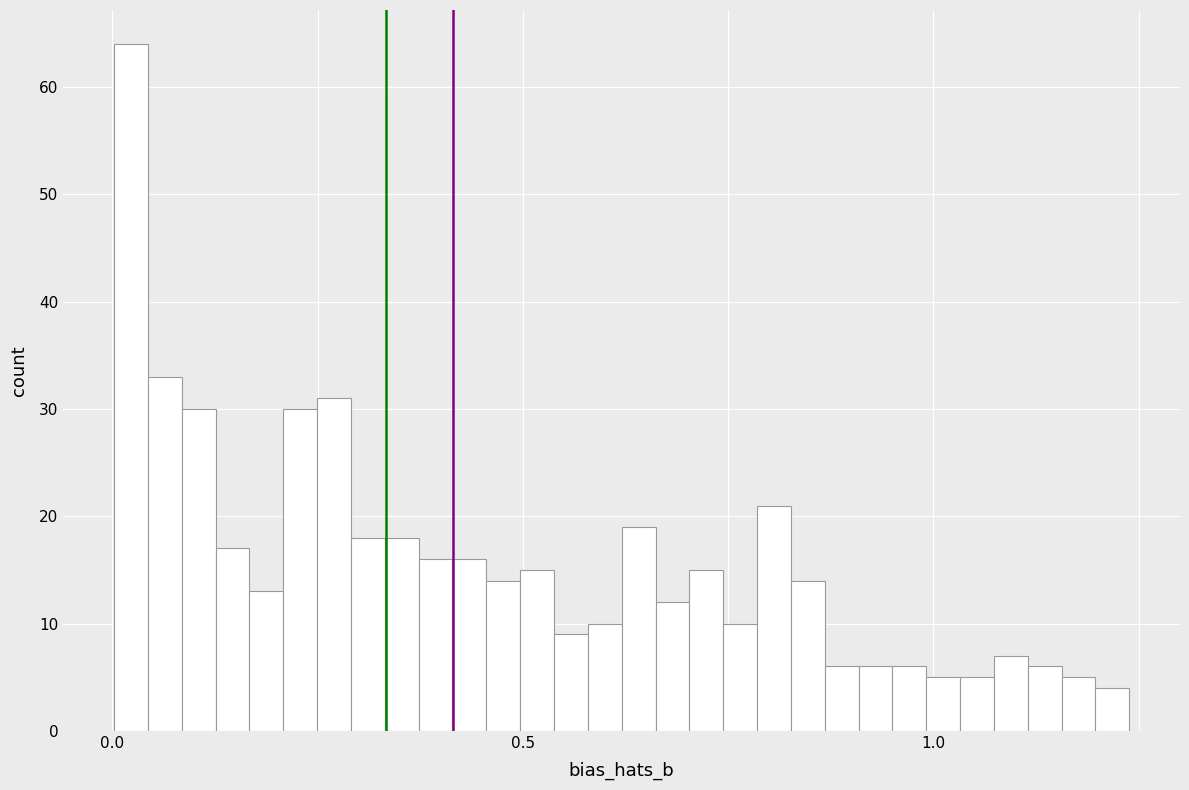

Read against the x-axis, roughly where is the centre of the tallest bar?

0.00